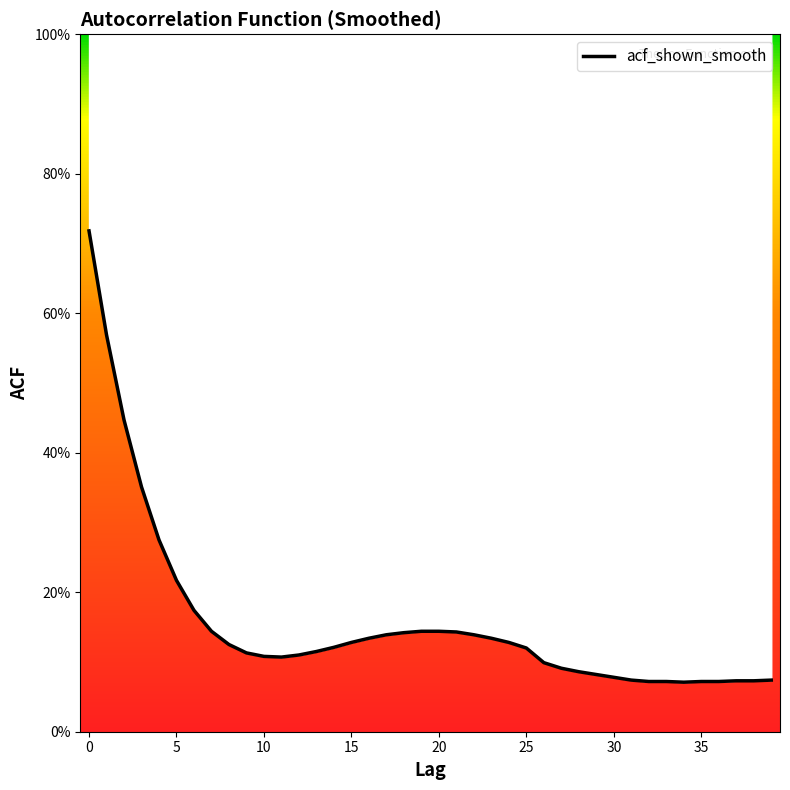

The value at 37 is 0.0. True or false?

False